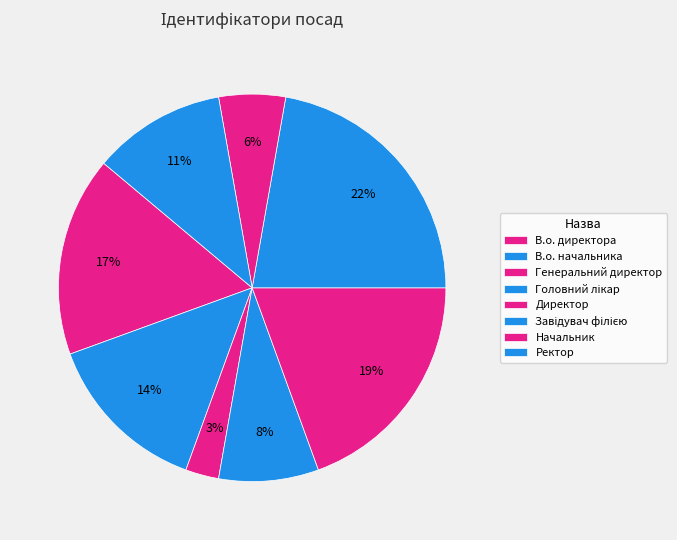

How many slices are in this pie chart?

8